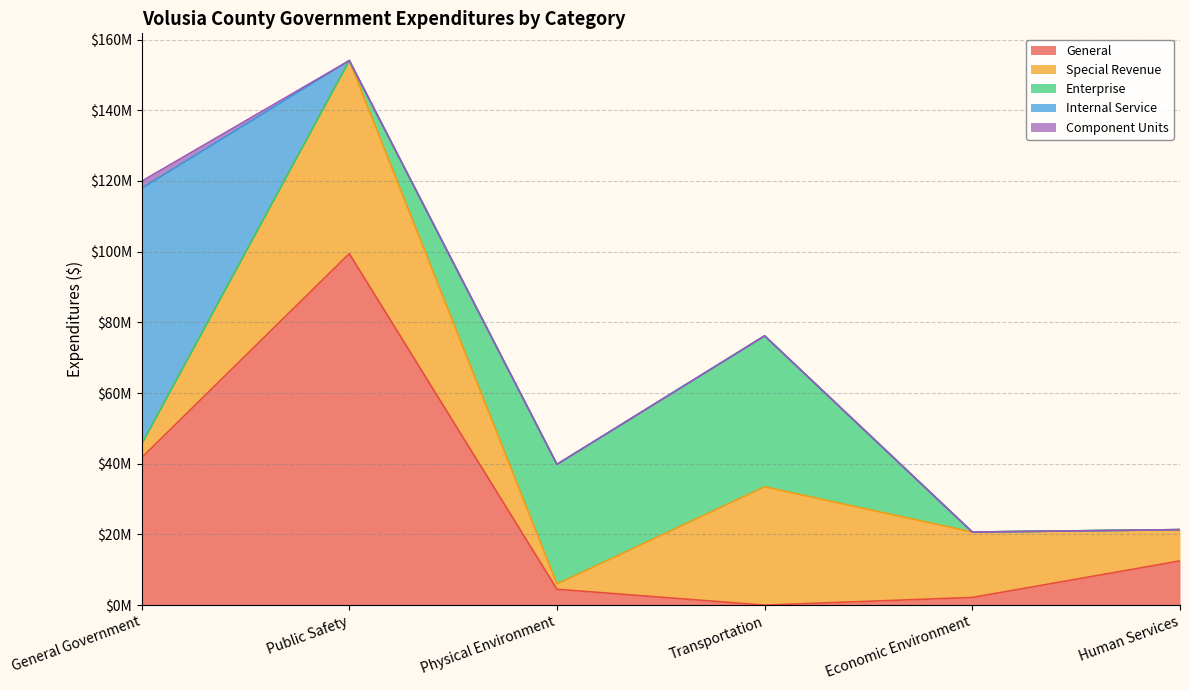

True or false: Component Units and Internal Service intersect in this chart.

False